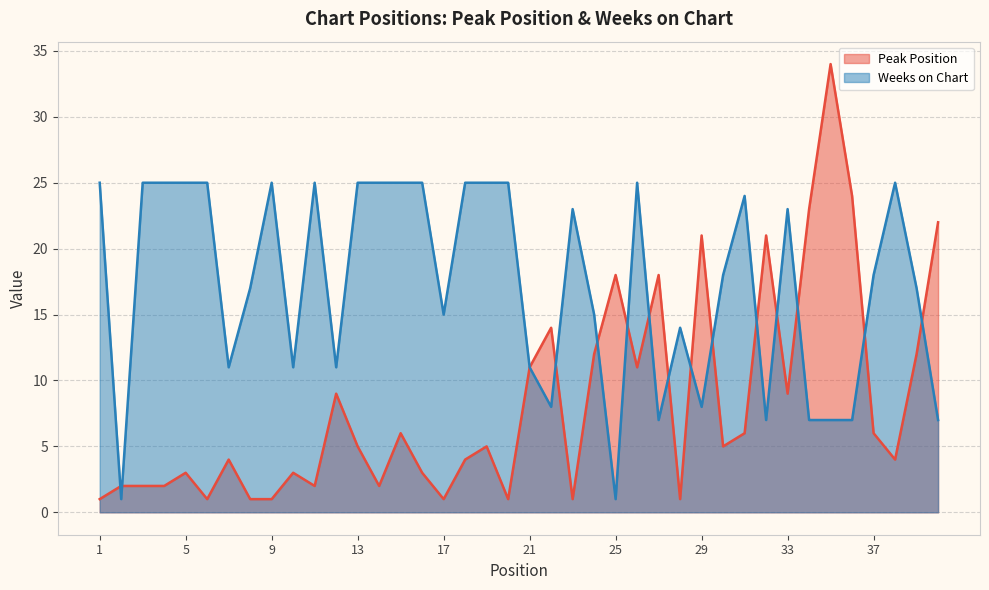

What is the difference between the second highest and second lowest values in the Weeks on Chart series?

24